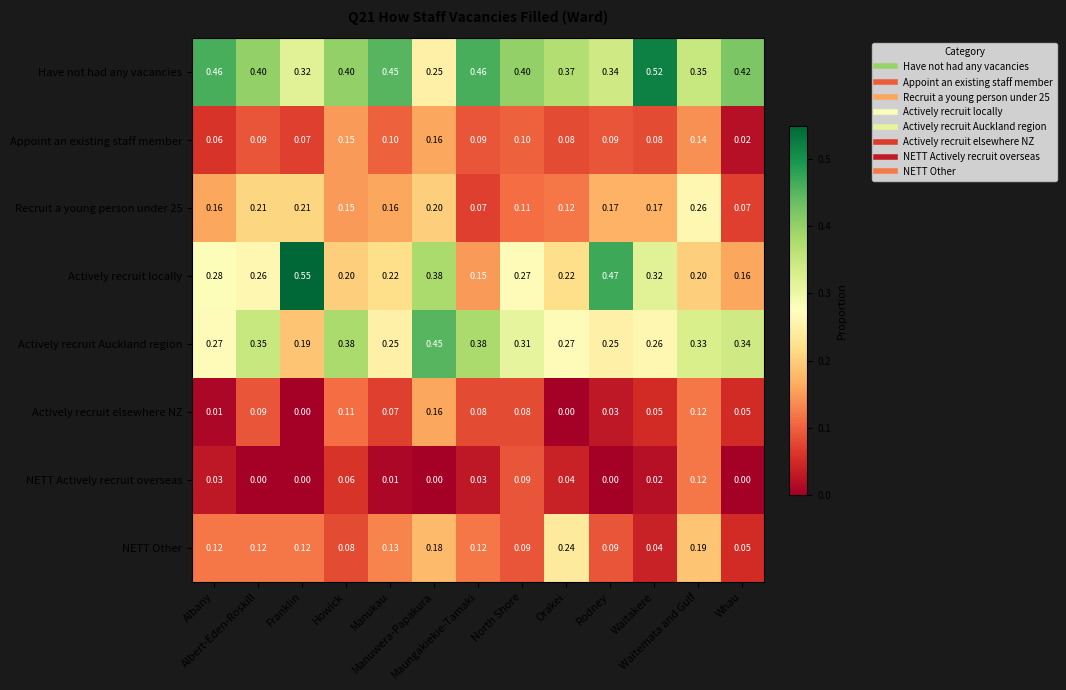

At how many categories does at least one series exceed 0?

13